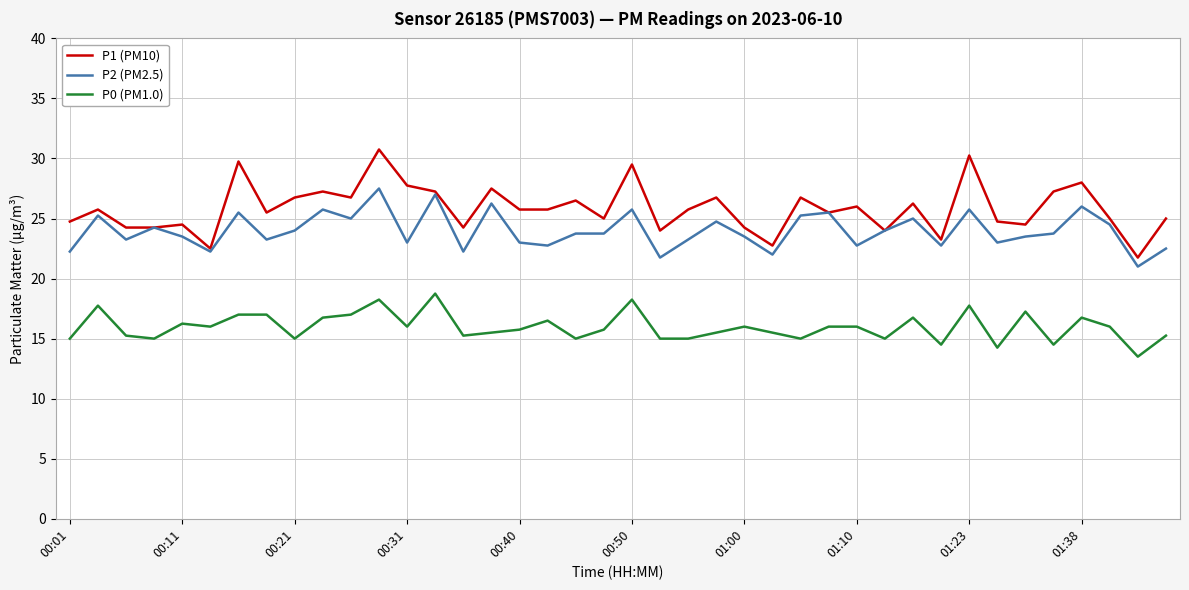

True or false: P2 (PM2.5) has more than 0 interior local peaks.

True